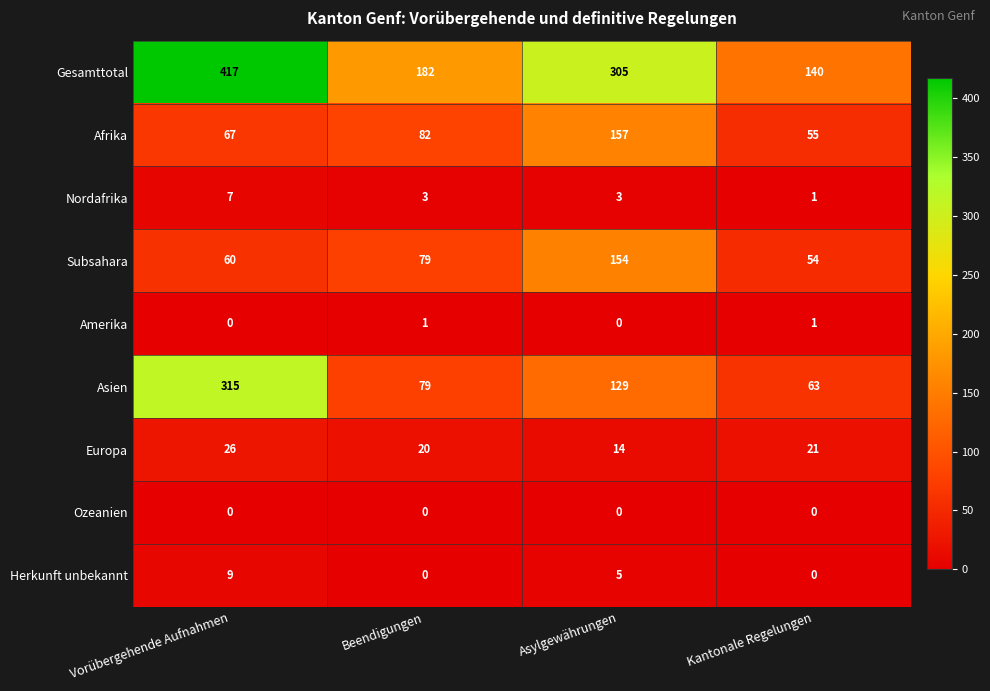

Count the number of categories in the chart.

4